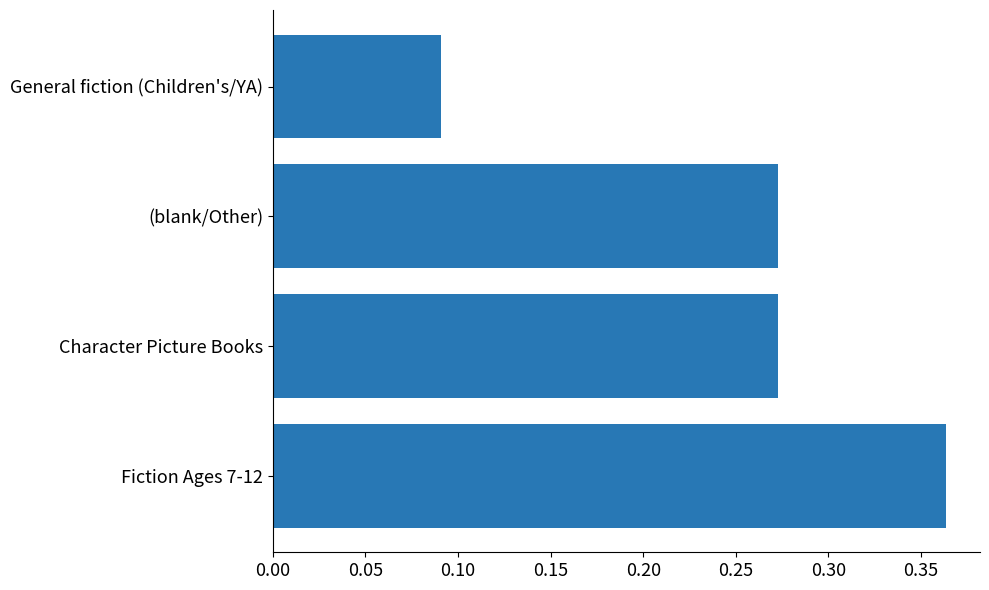

Where is the data nearest to the value 0?

General fiction (Children's/YA)